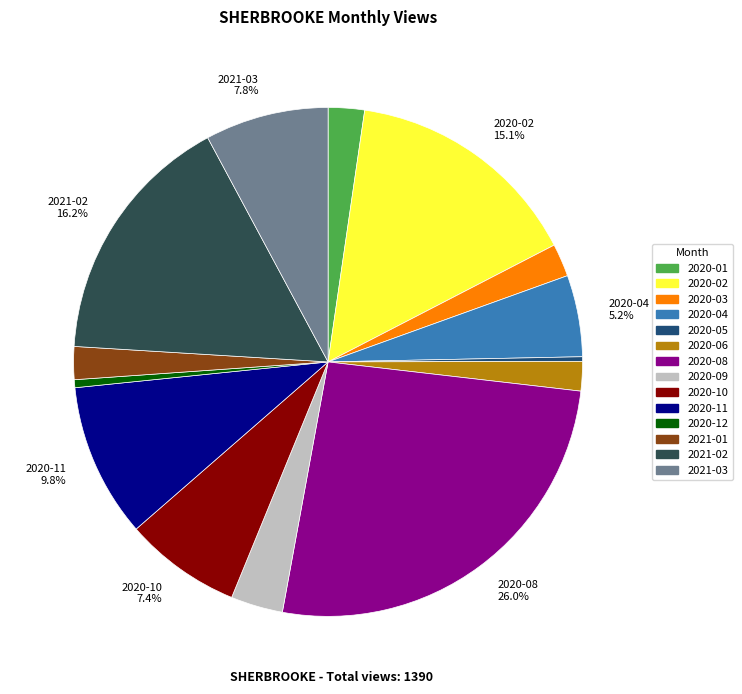

Is there a majority slice in this chart?

No